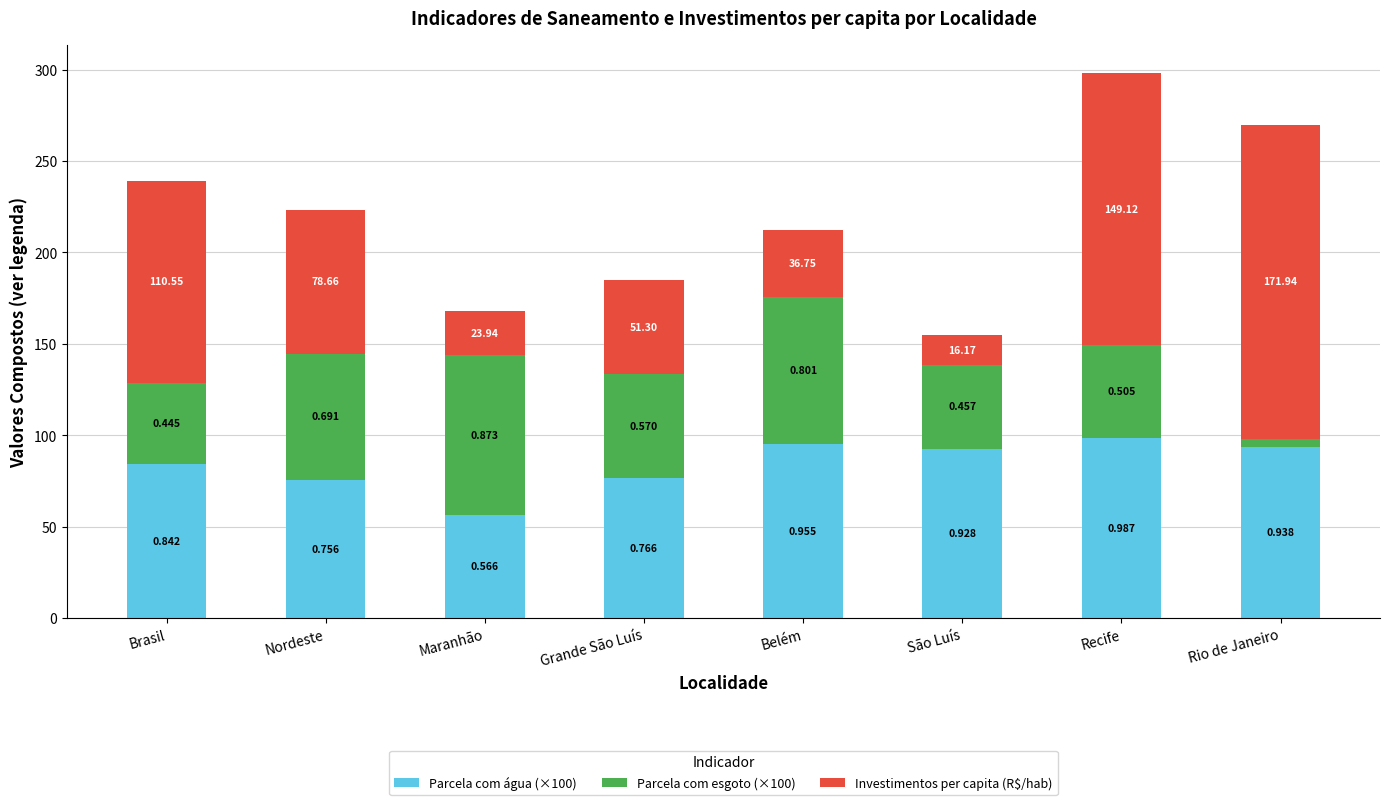

What position from the left is Brasil?

1